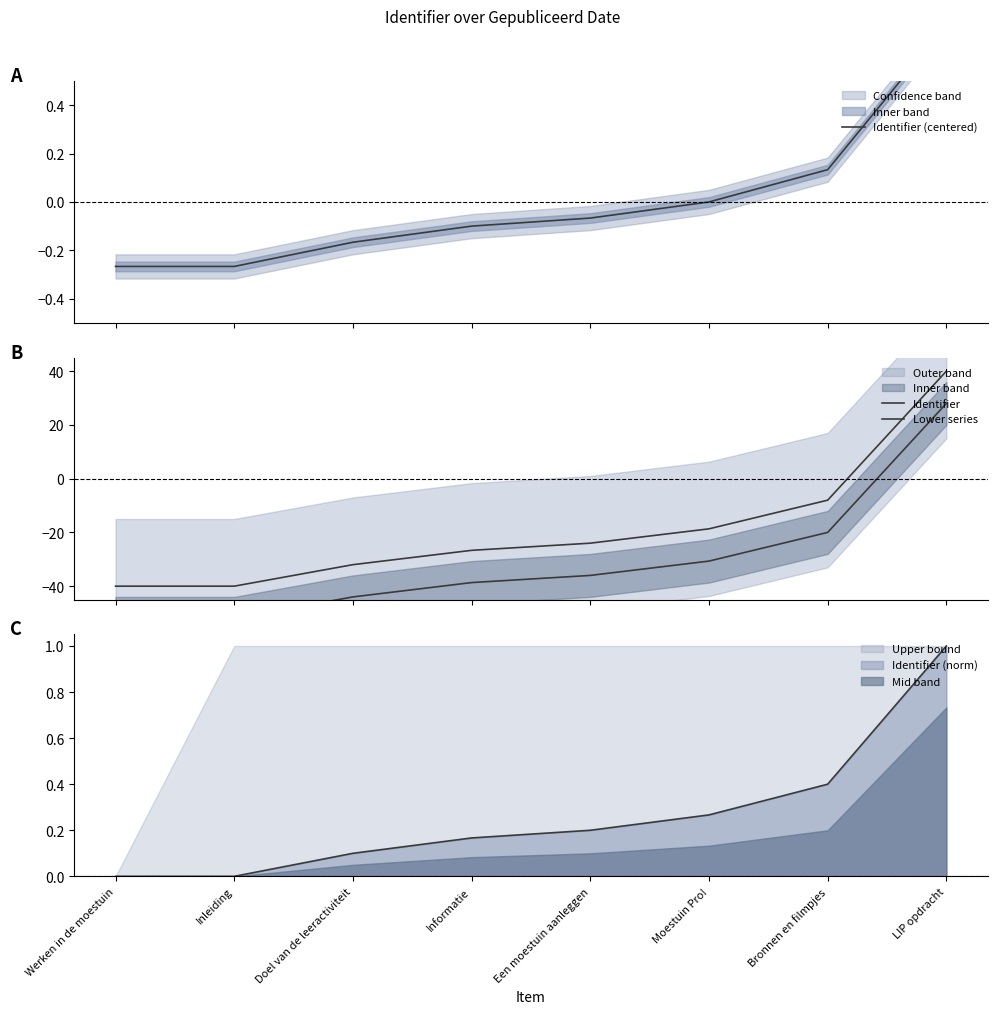

What is the value of the Identifier (centered) point at the 5th from the left?

-0.1